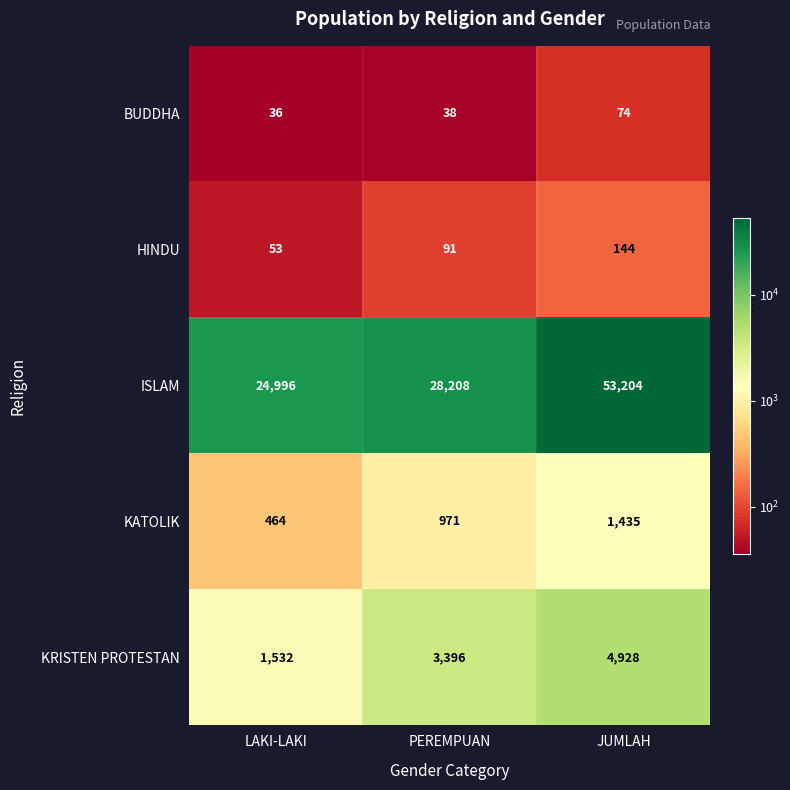

What is the spread (max minus min) of values at PEREMPUAN?

28170